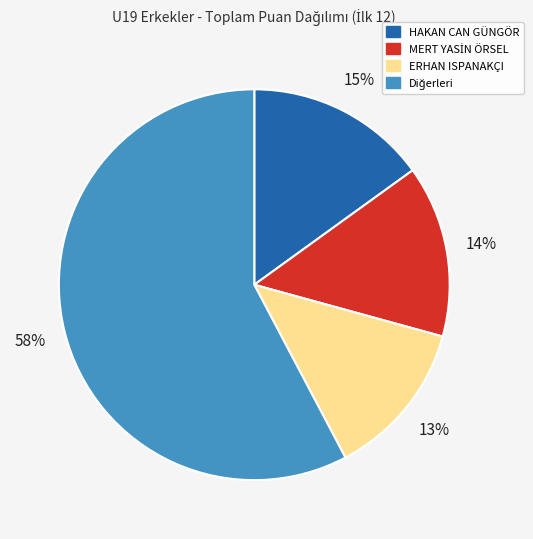

To the nearest percent, what is the average slice percentage?

25%